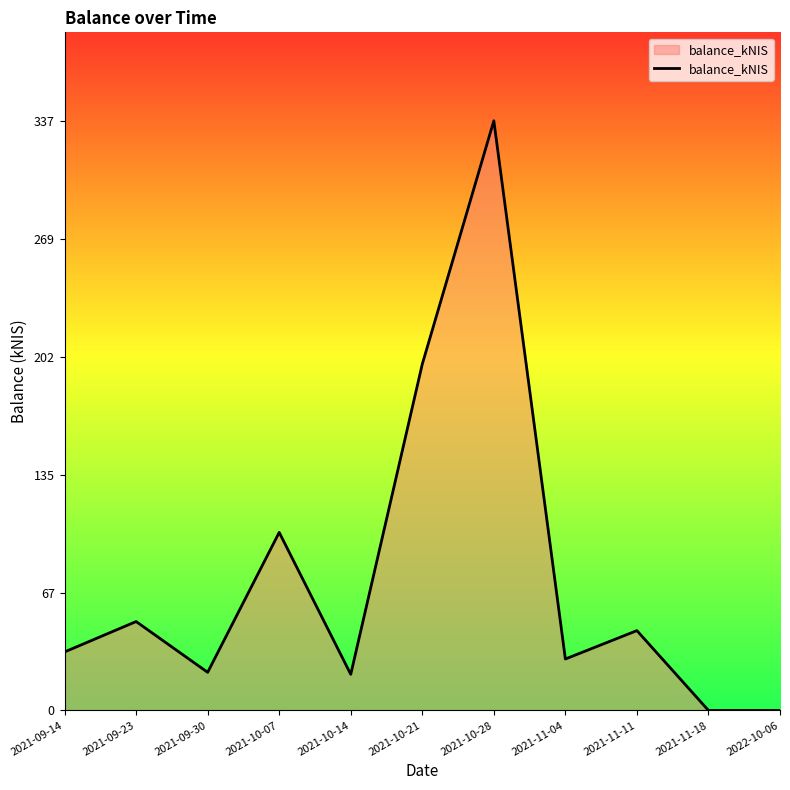

Where is the first local maximum?

2021-09-23